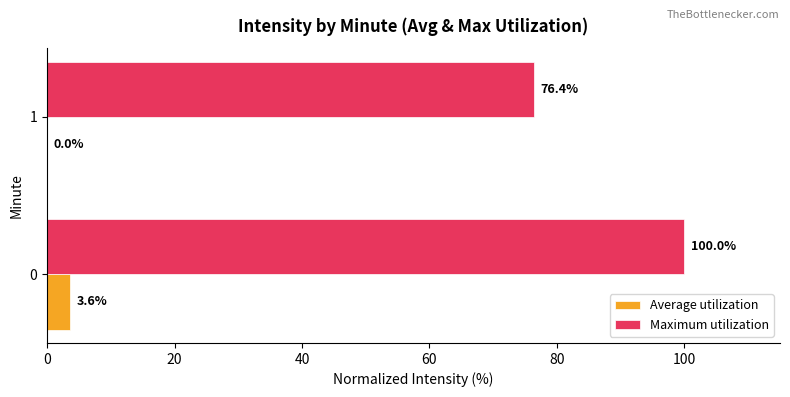

What are all the series names shown in the legend?

Average utilization, Maximum utilization